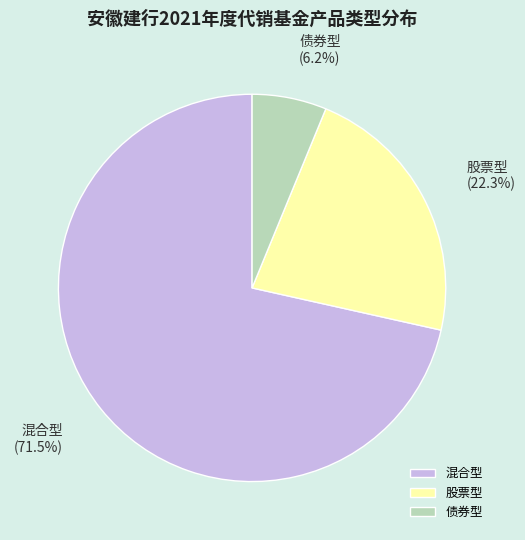

Approximately how many times larger is the value at 股票型 compared to 混合型?

0.3